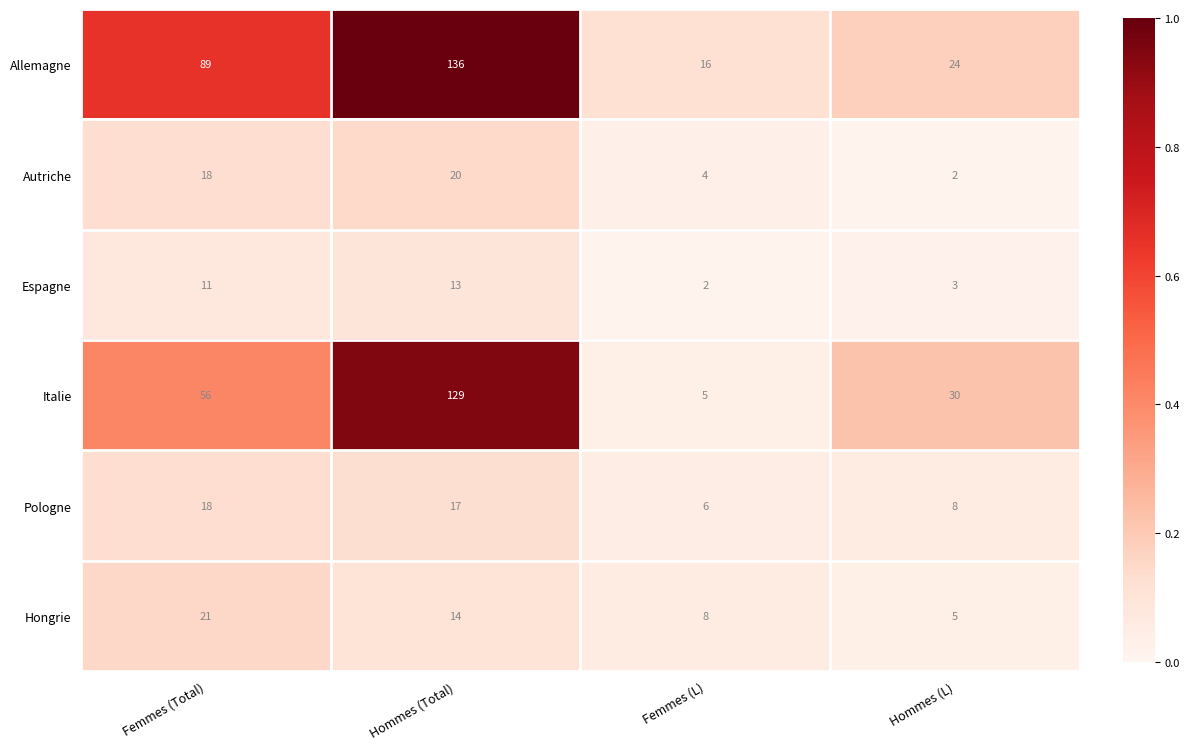

Which series has the largest total across all categories?

Allemagne